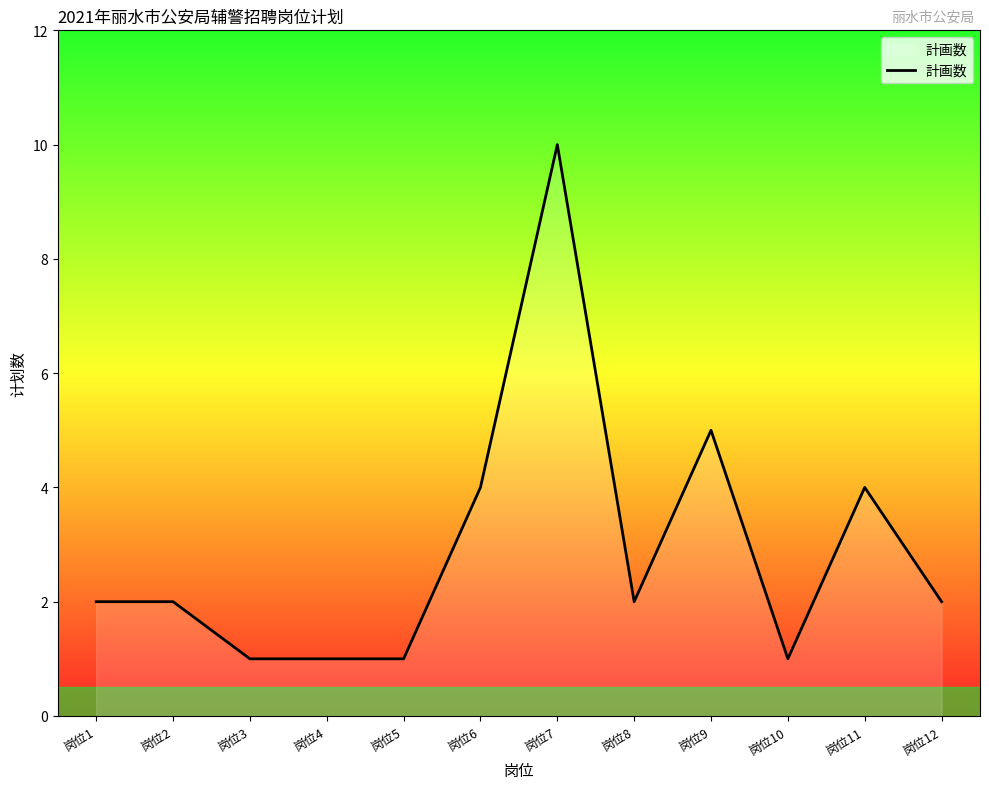

What is the average value?

3